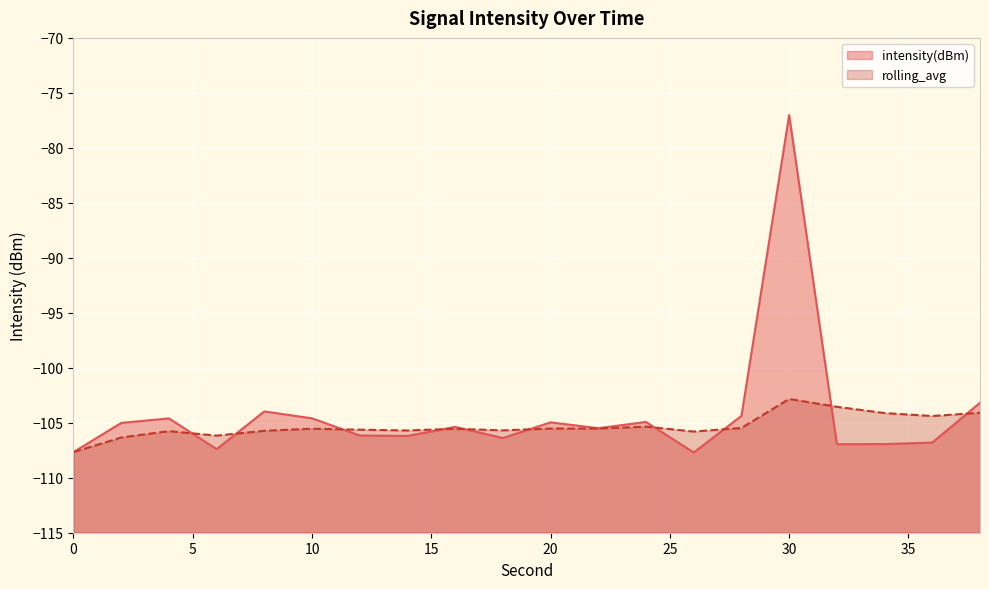

True or false: intensity(dBm) and rolling_avg cross at least once.

True